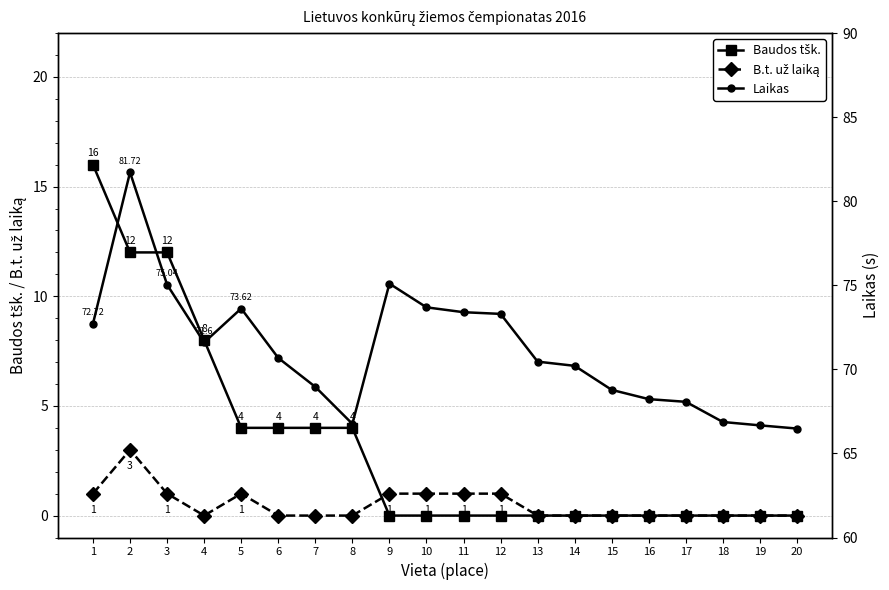

Does the chart display data point markers on the line(s)?

Yes